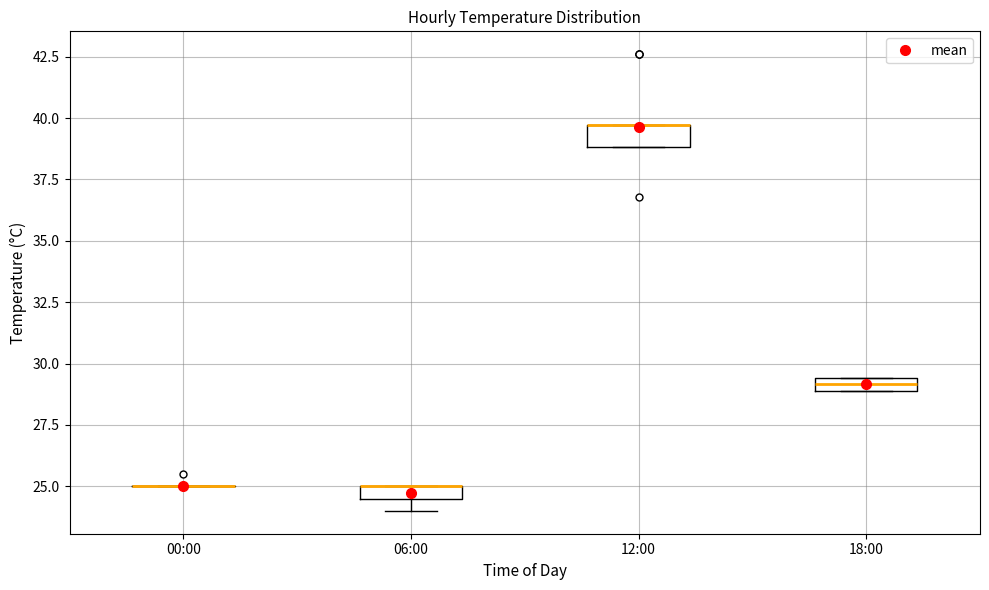

Where is the lower edge of the box for 18:00 on the y-axis? The values are not printed on the chart, so give them approximately, as read against the axis.

29.0